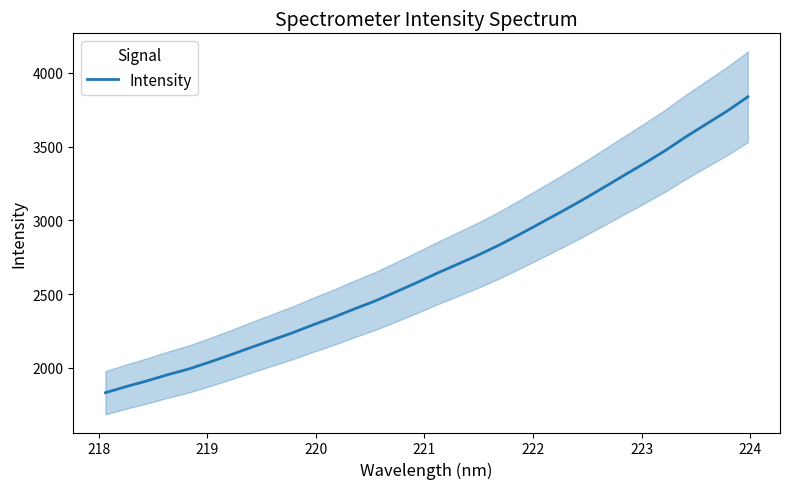

What is the highest value of the Intensity series?

3837.3